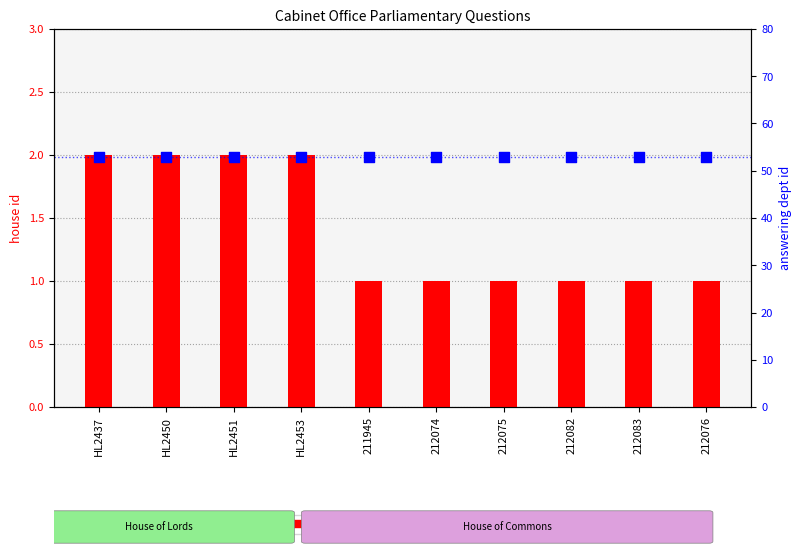

Which series reaches the minimum Y coordinate?

house id